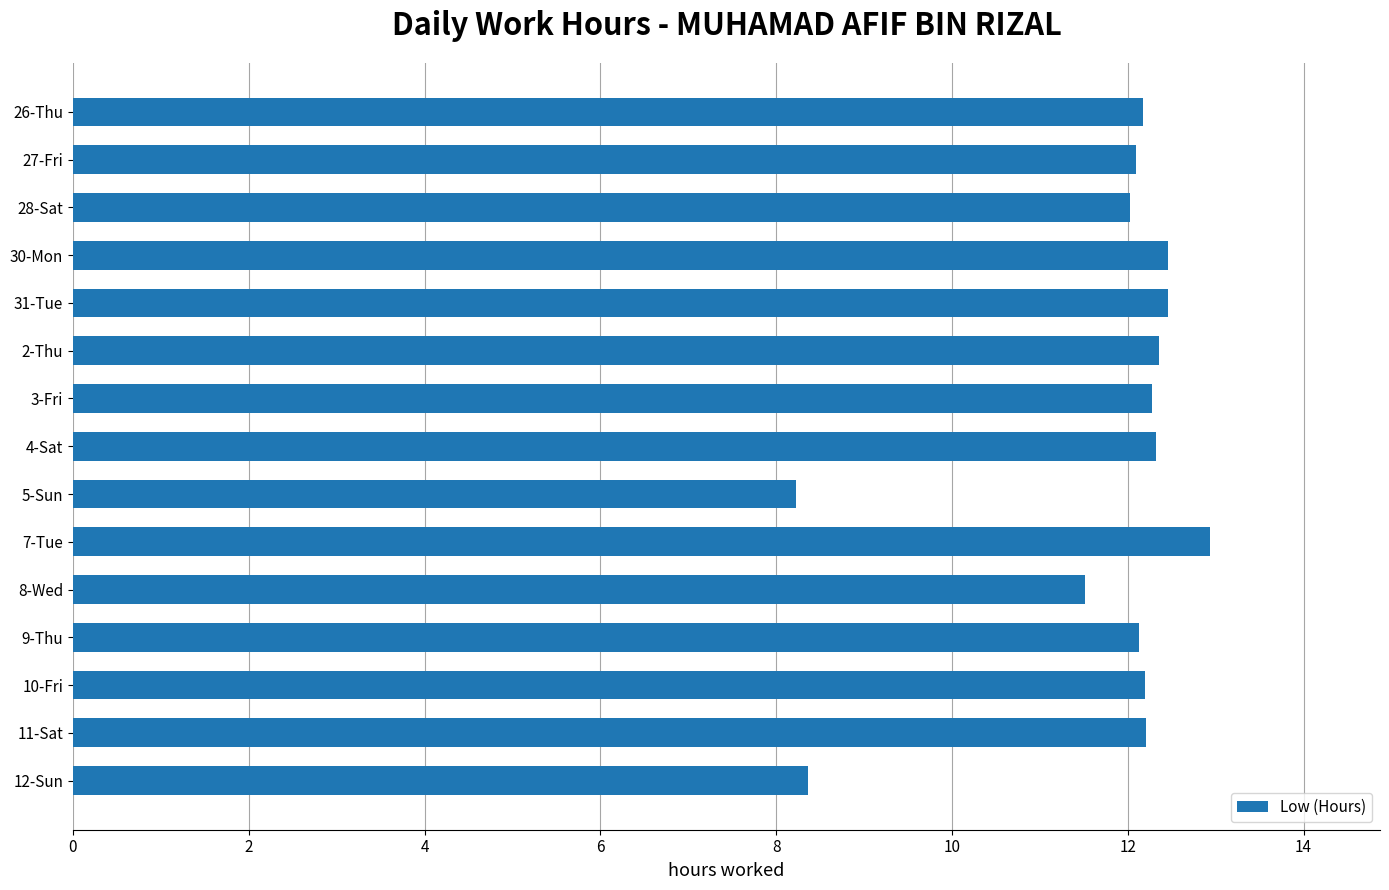

What is the sum of all values?

175.7